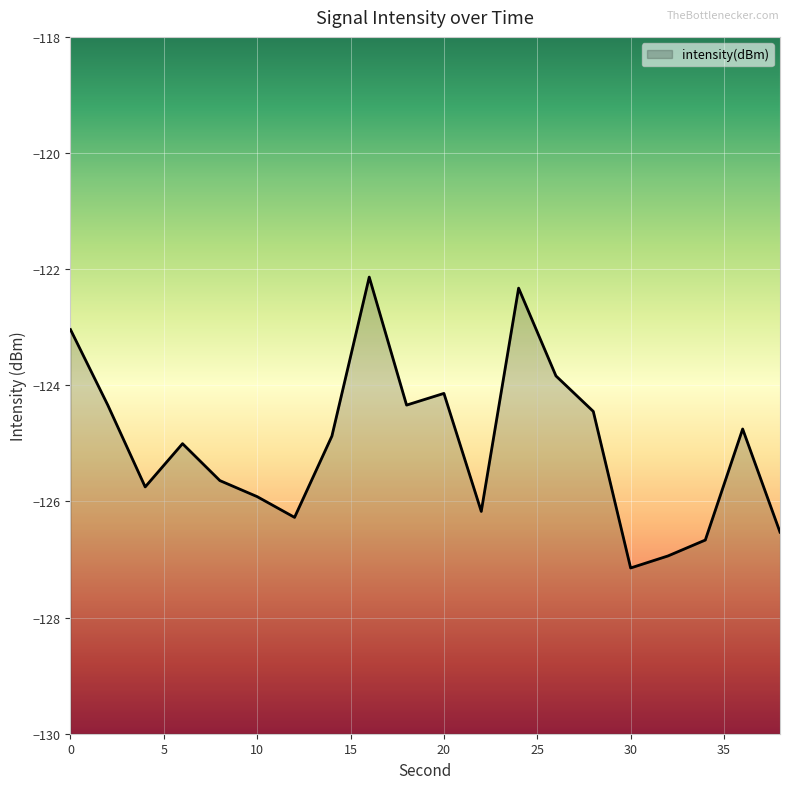

True or false: the data shows -213.9 at 30.

False